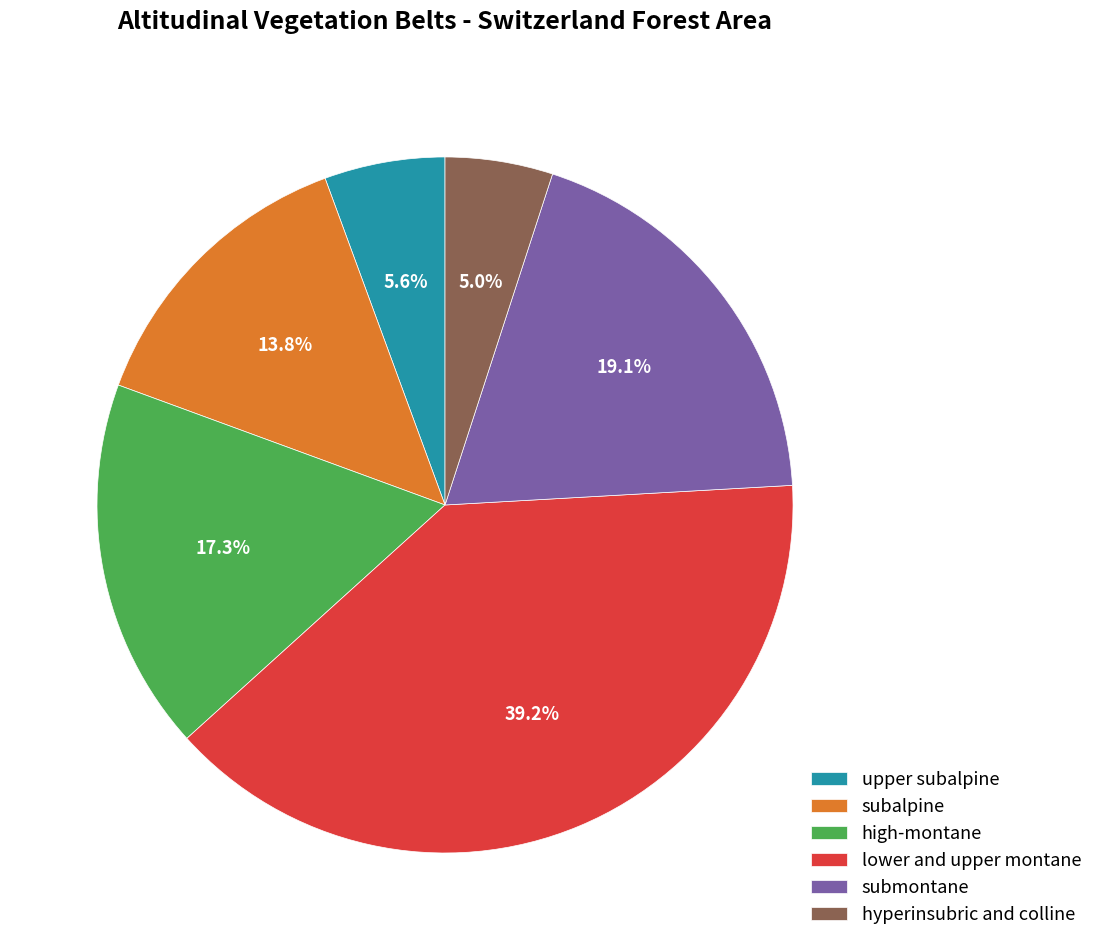

Does lower and upper montane account for over 50% of the chart?

No